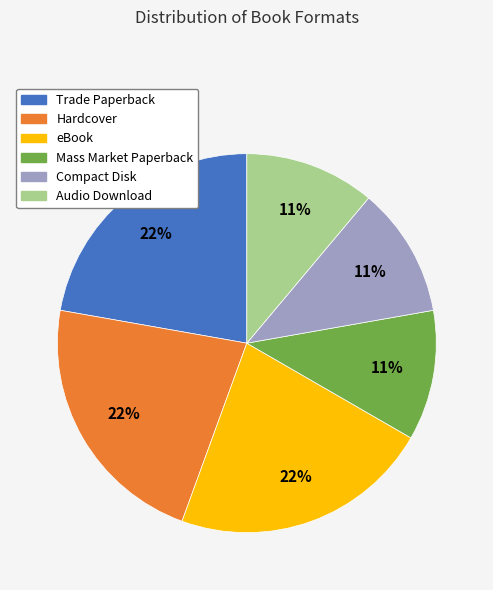

To the nearest percent, what percentage of the pie is Audio Download?

11%